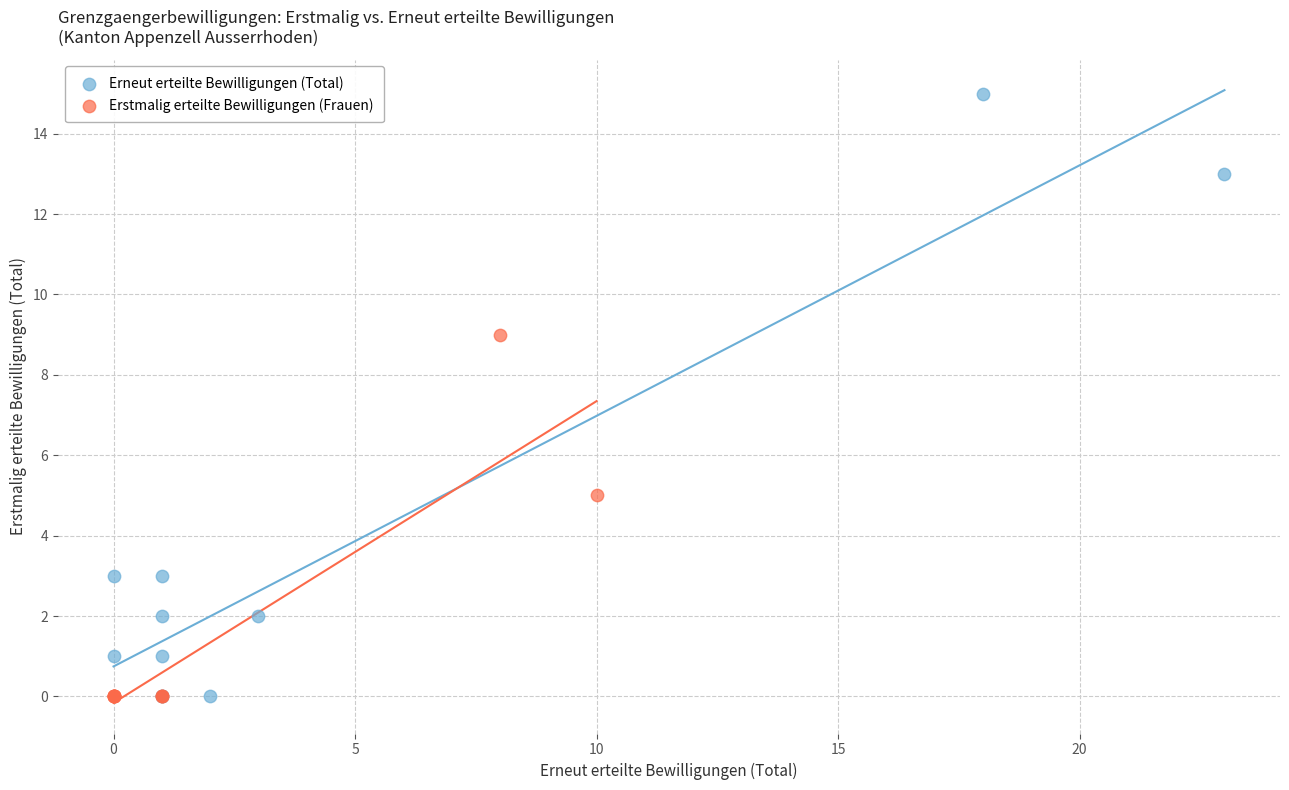

Which series contains the highest Y value?

Erneut erteilte Bewilligungen (Total)